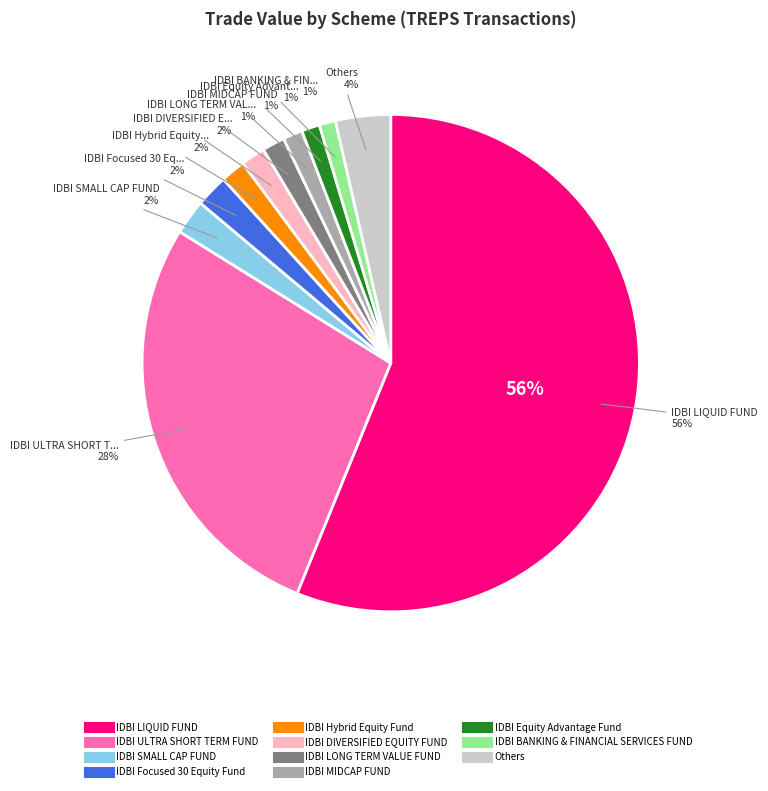

To the nearest percent, what is the combined percentage of IDBI LONG TERM VALUE FUND and IDBI Focused 30 Equity Fund?

4%